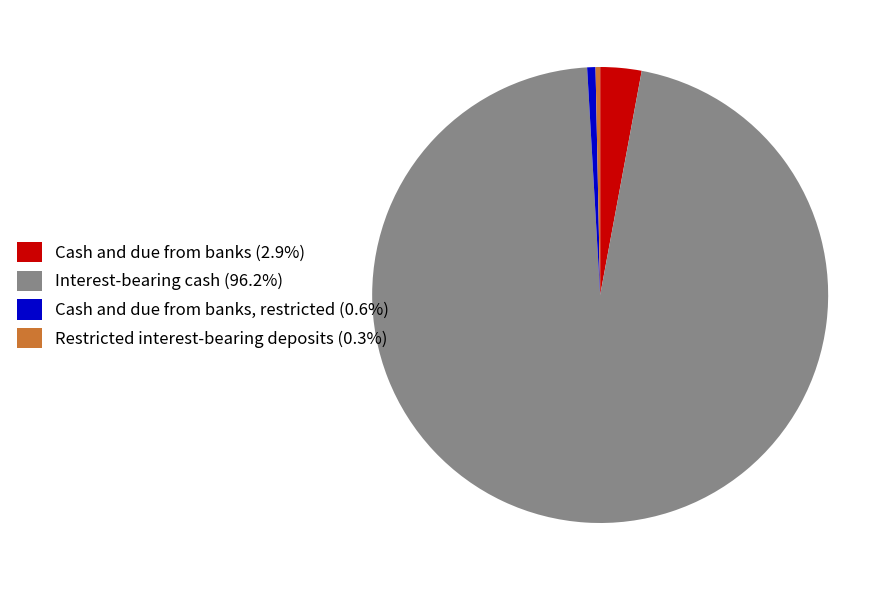

What is the ratio of the value at Cash and due from banks, restricted (0.6%) to the value at Restricted interest-bearing deposits (0.3%)?

1.8